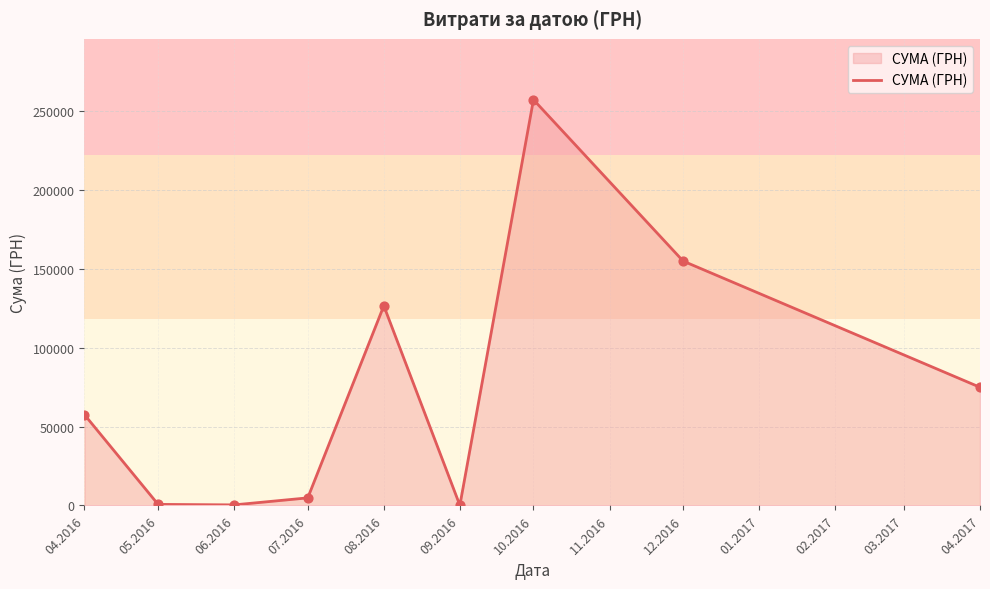

Which has a higher value, 12.2016 or 04.2016?

12.2016